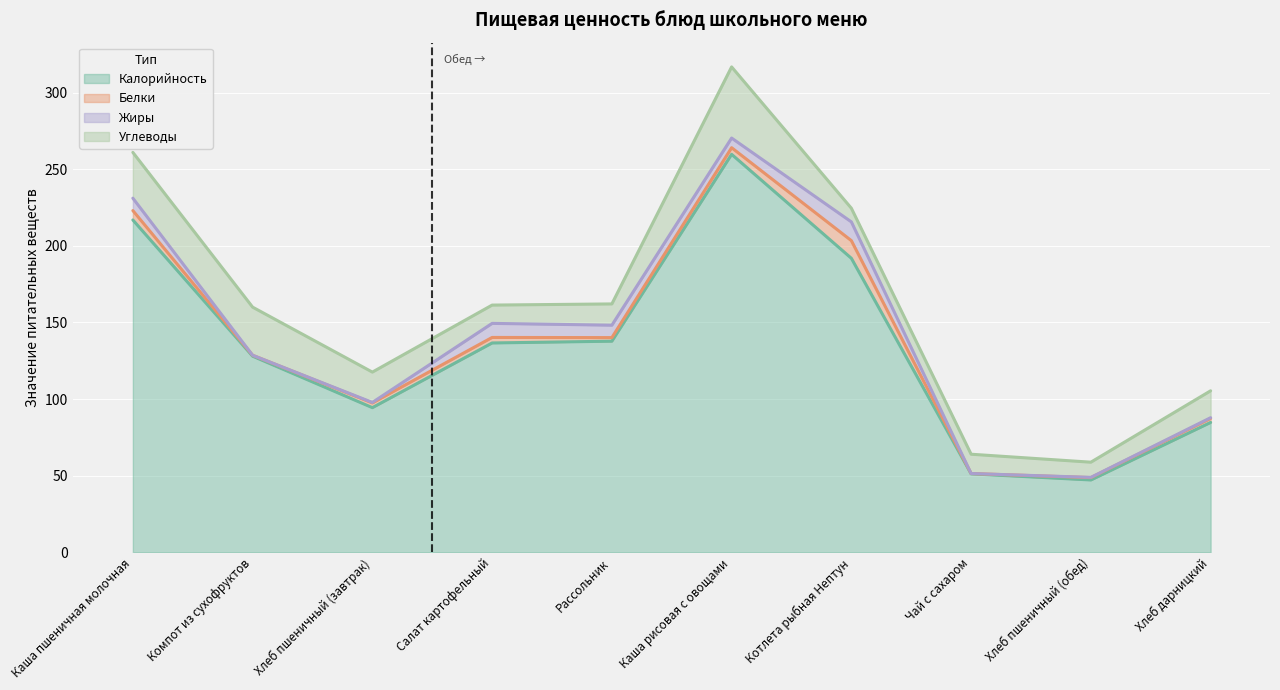

At how many categories does at least one series exceed 107?

6